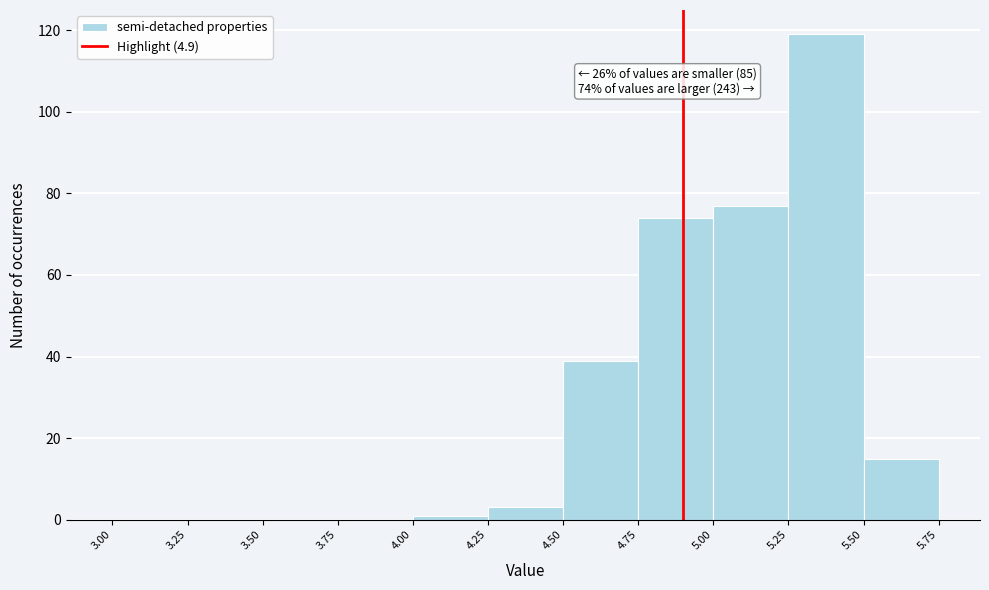

Over which range of the x-axis is the bar tallest?

5.25 to 5.50